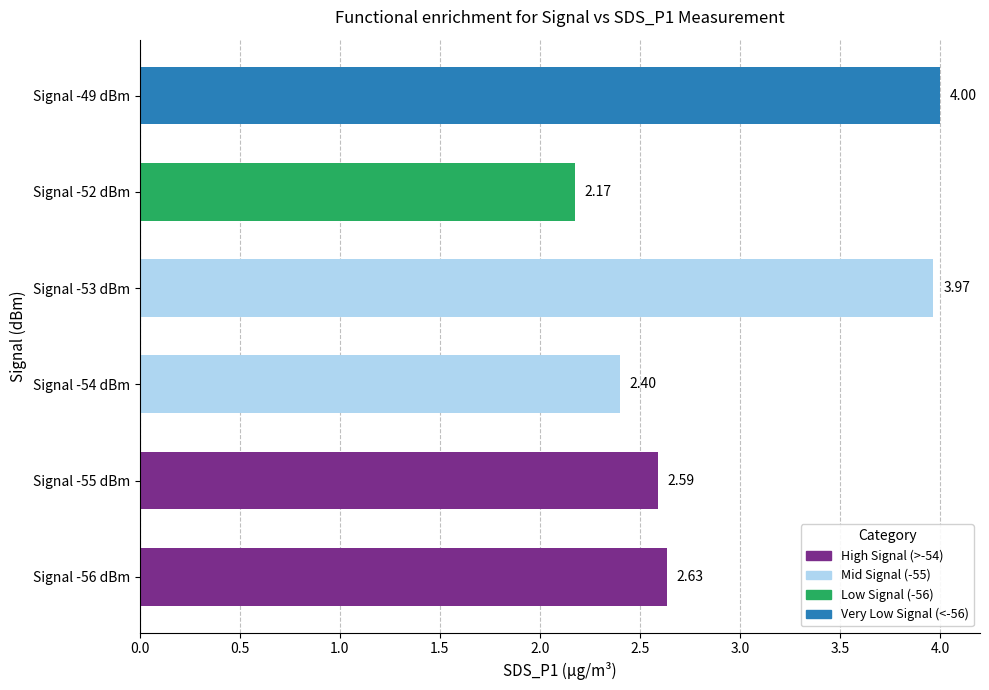

What is the average value?

3.0